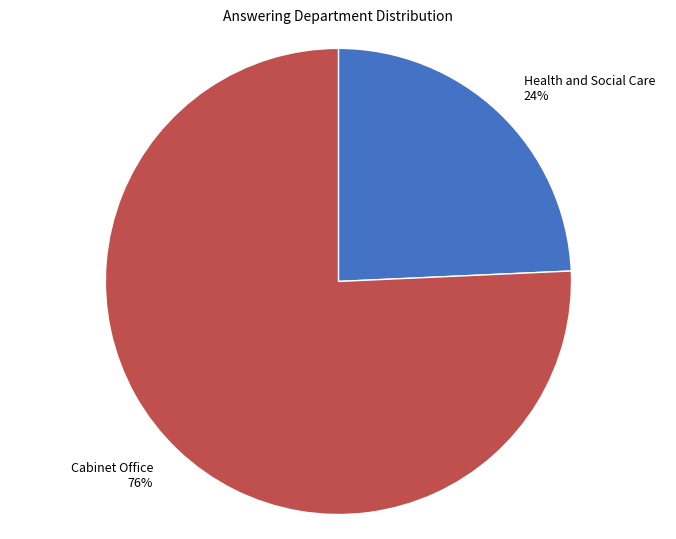

Do Cabinet Office and Health and Social Care together represent more than half of the pie?

Yes